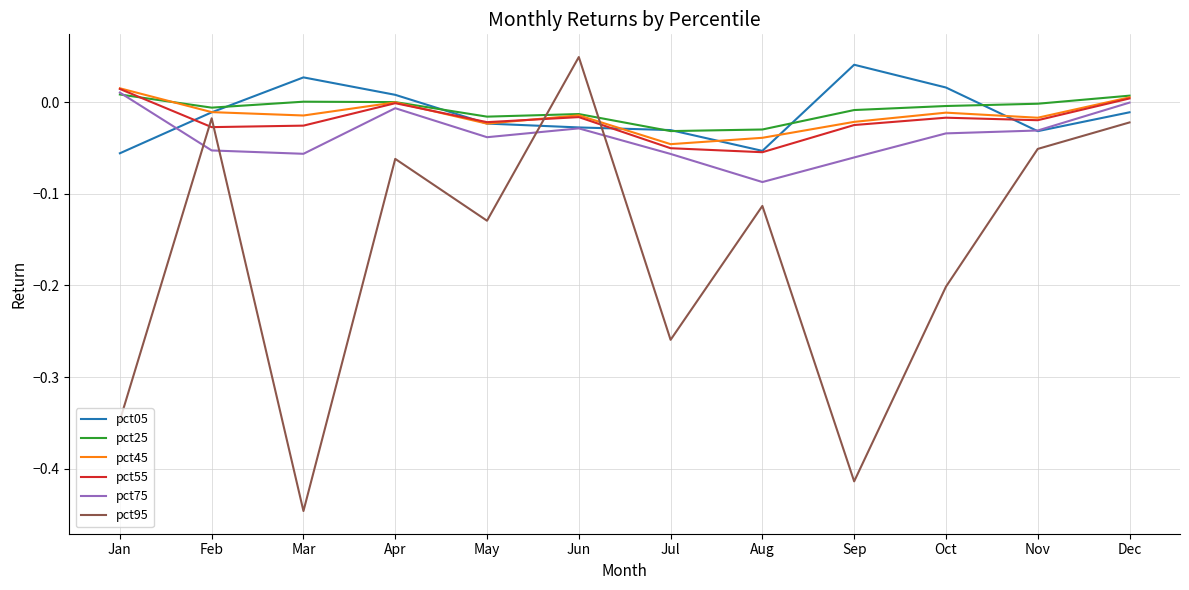

At which category is the sum across all series the highest?

Dec